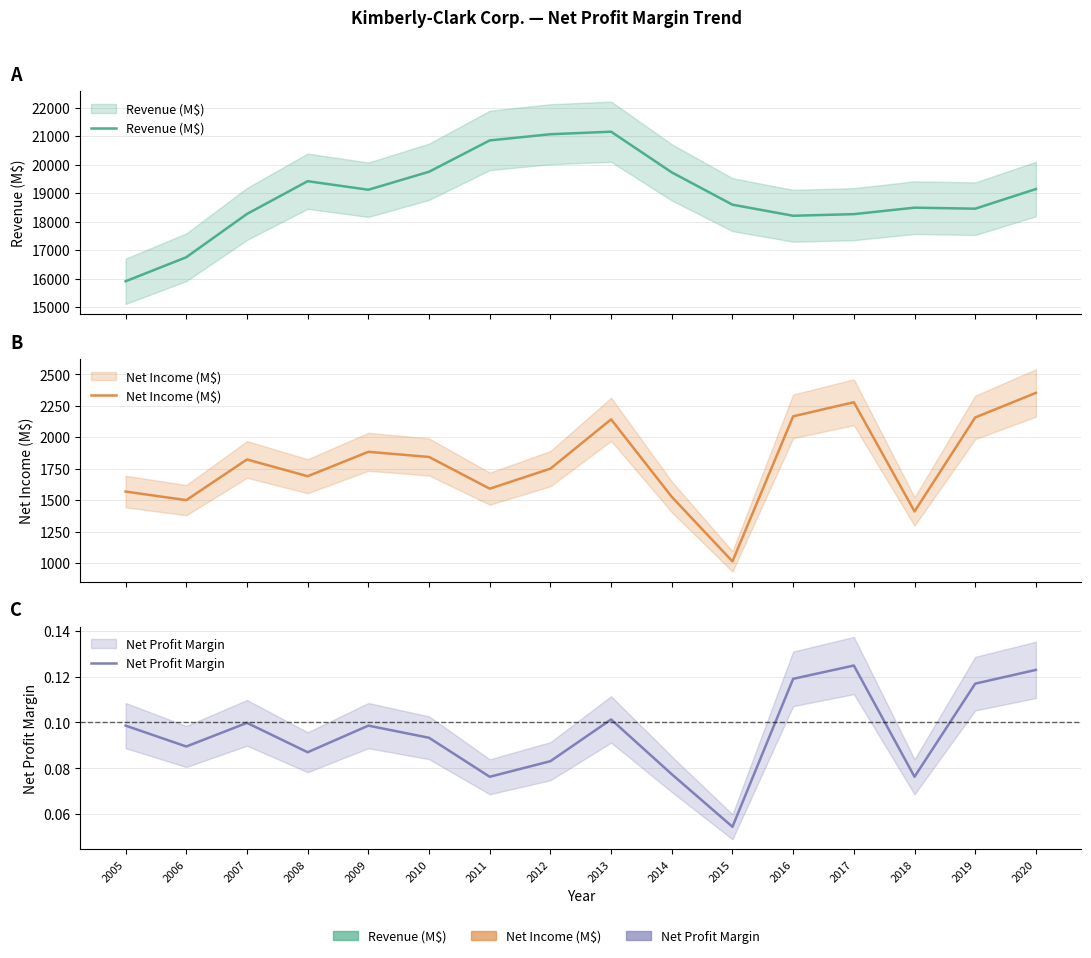

True or false: Net Profit Margin and Revenue (M$) intersect in this chart.

False